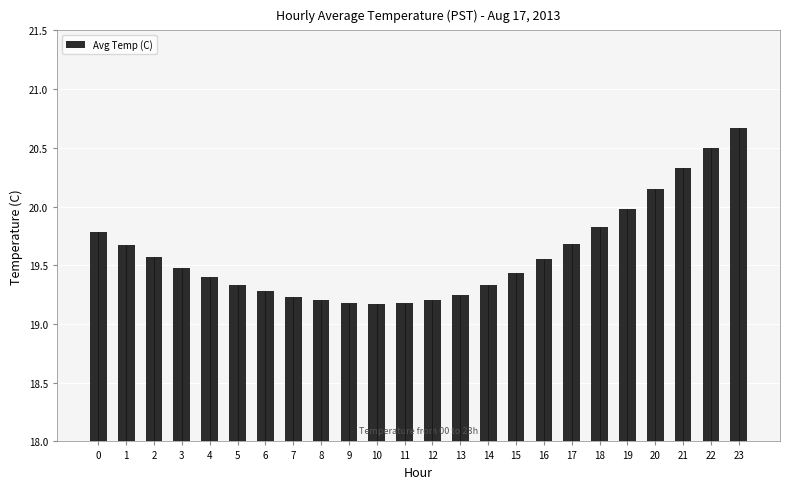

List the labels in order of value, smallest first.

10, 9, 11, 8, 12, 7, 13, 6, 5, 14, 4, 15, 3, 16, 2, 1, 17, 0, 18, 19, 20, 21, 22, 23